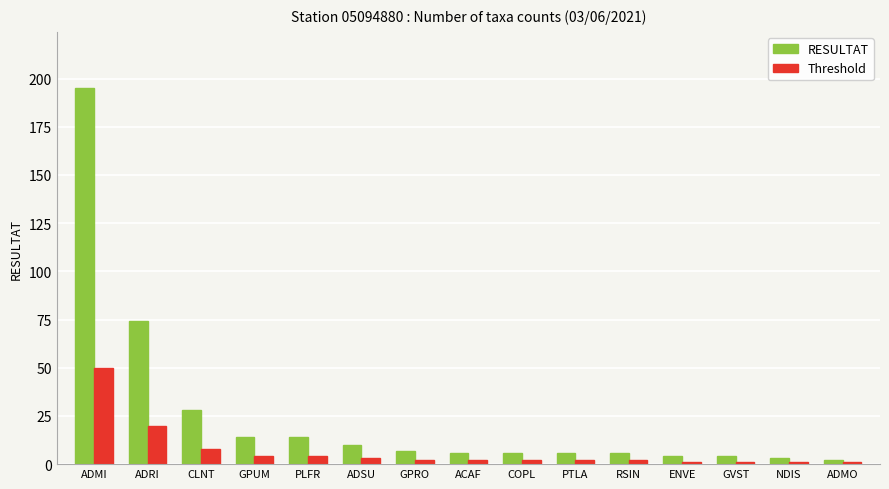

How many data points does each series have?

15